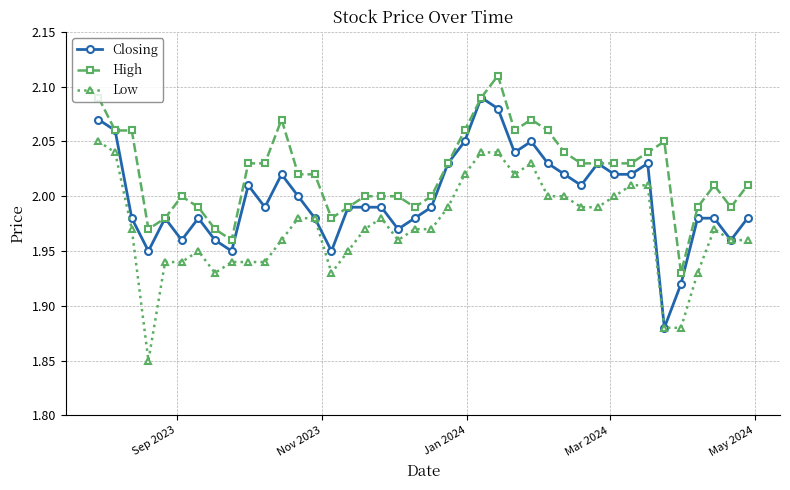

True or false: Low and High intersect in this chart.

False